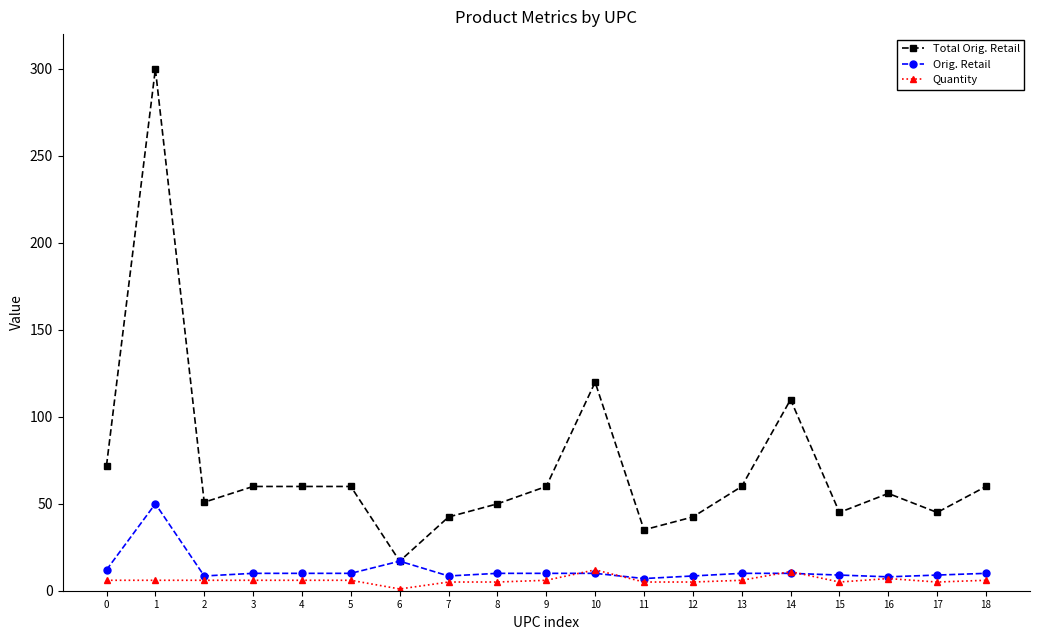

Is it true that Total Orig. Retail equals 411.9 at 1?

False